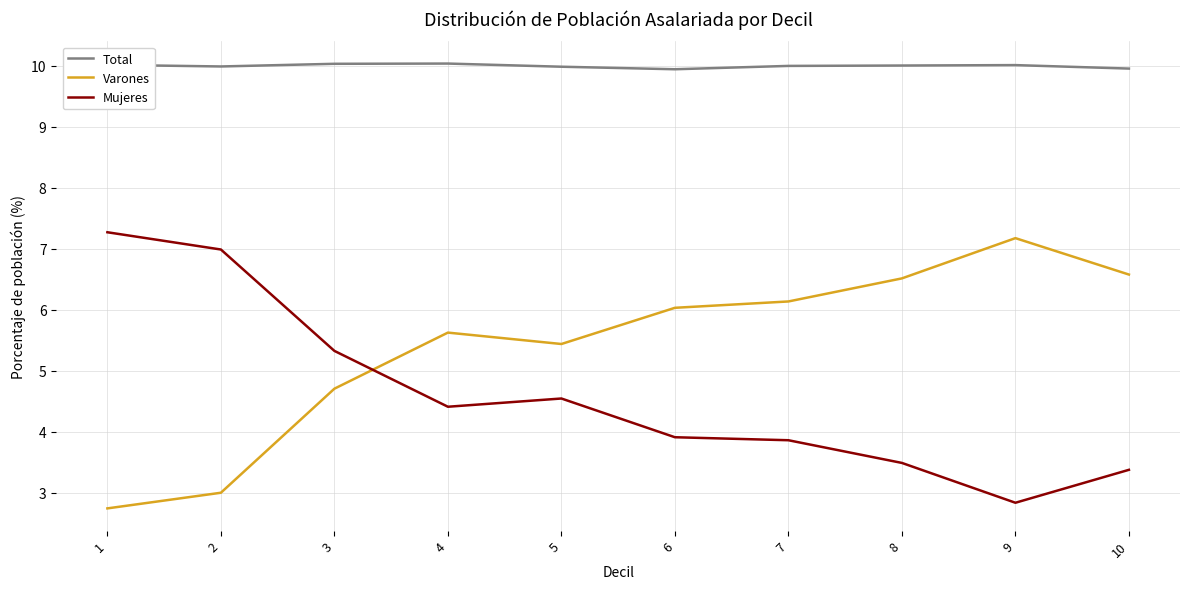

What is the approximate value of Mujeres at 9?

2.8